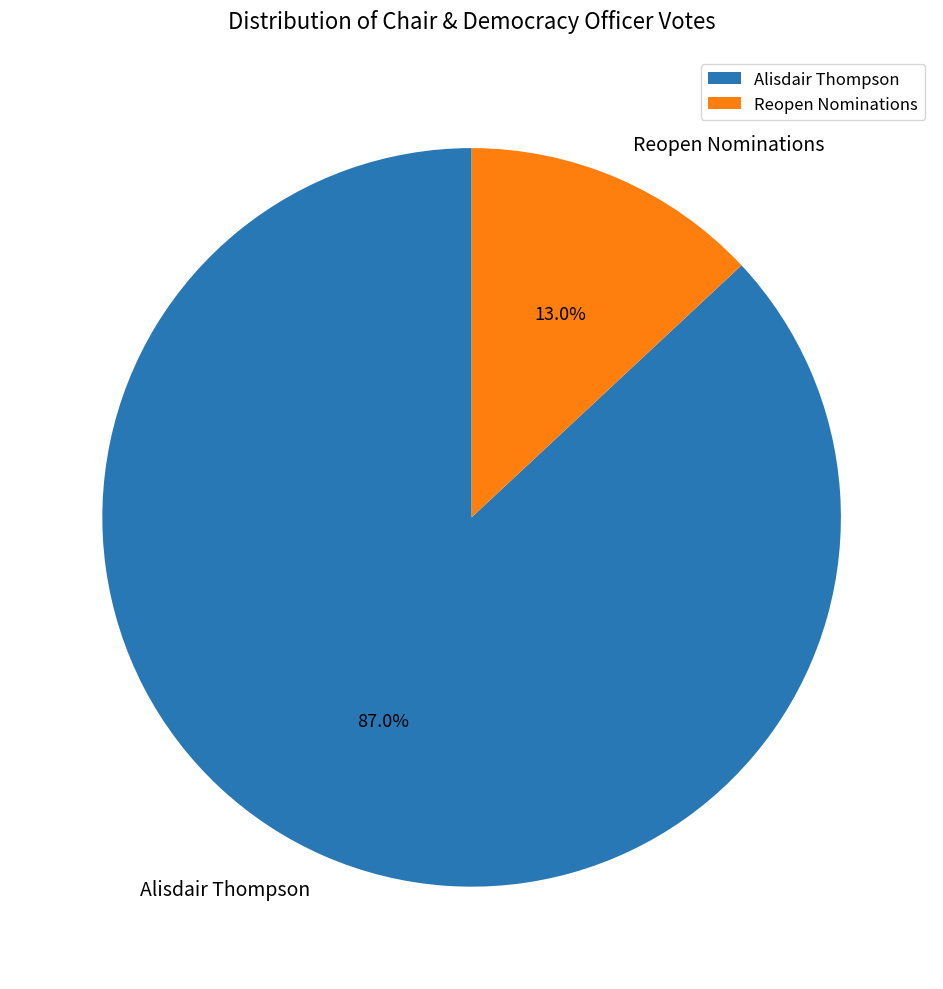

What is the smallest slice in the pie chart?

Reopen Nominations